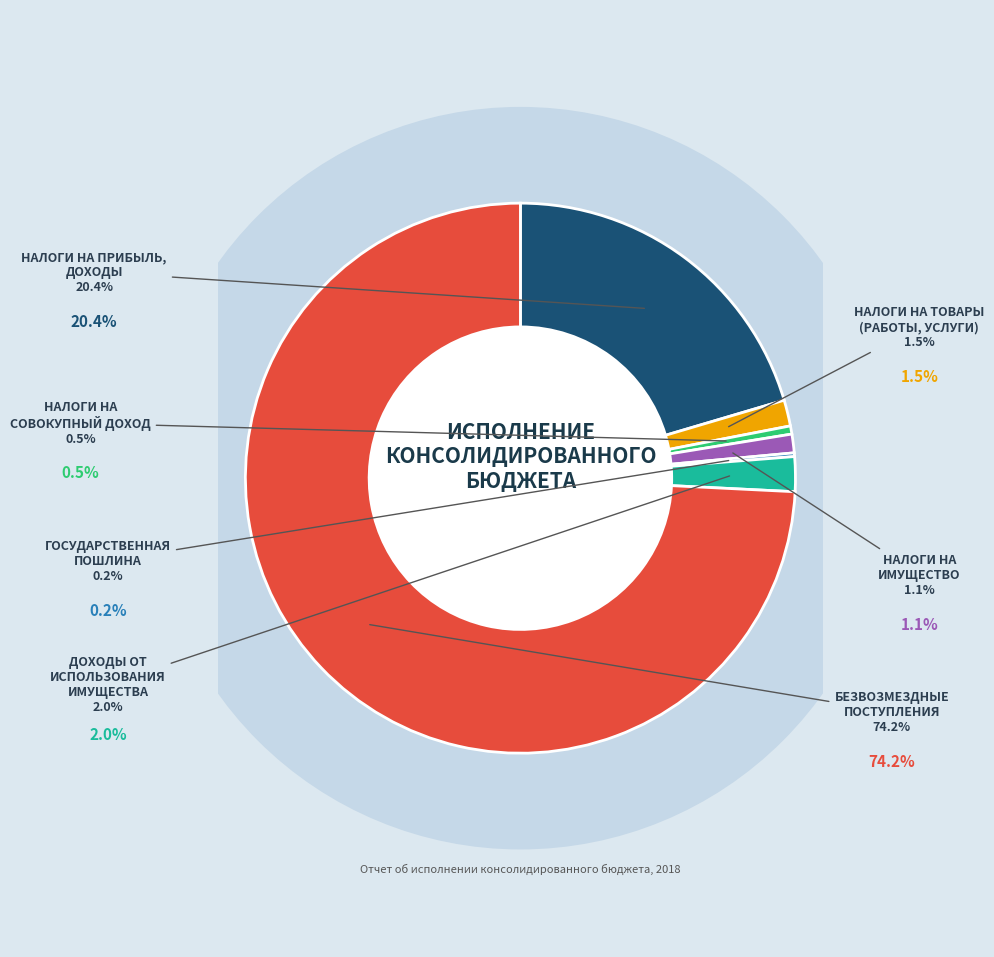

Between ДОХОДЫ ОТ ИСПОЛЬЗОВАНИЯ ИМУЩЕСТВА and ГОСУДАРСТВЕННАЯ ПОШЛИНА, which is larger?

ДОХОДЫ ОТ ИСПОЛЬЗОВАНИЯ ИМУЩЕСТВА